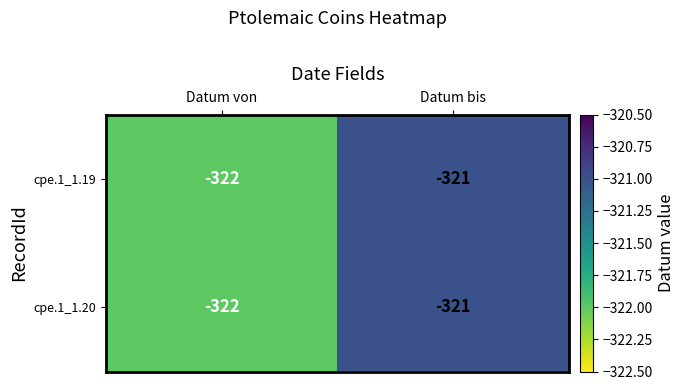

At which label is cpe.1_1.20 closest to -321?

Datum bis